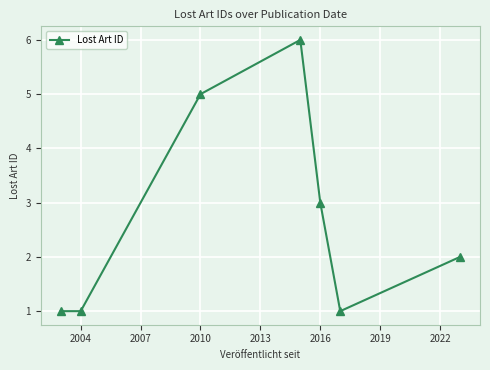

Reading left to right, extract all data points from this chart.

1	1	5	6	3	1	2